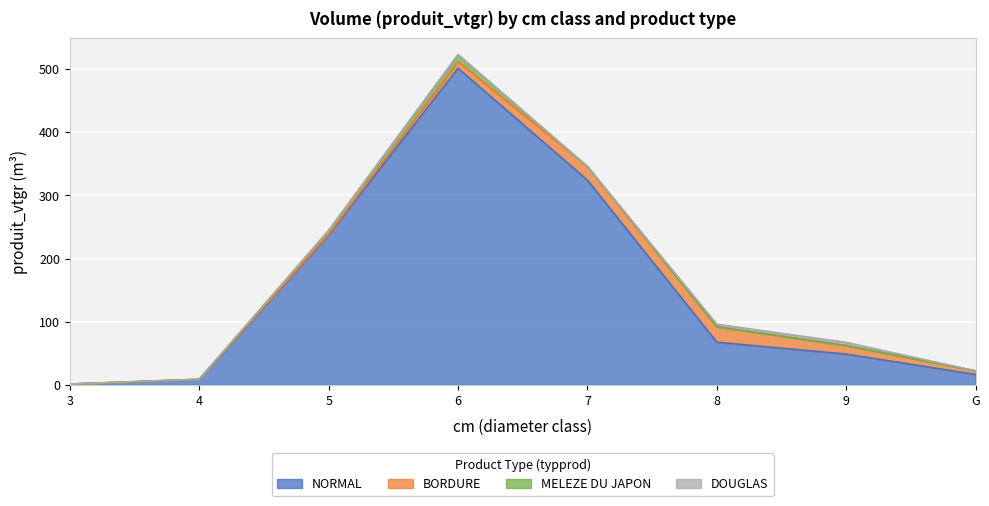

What is the minimum value for NORMAL?

1.2